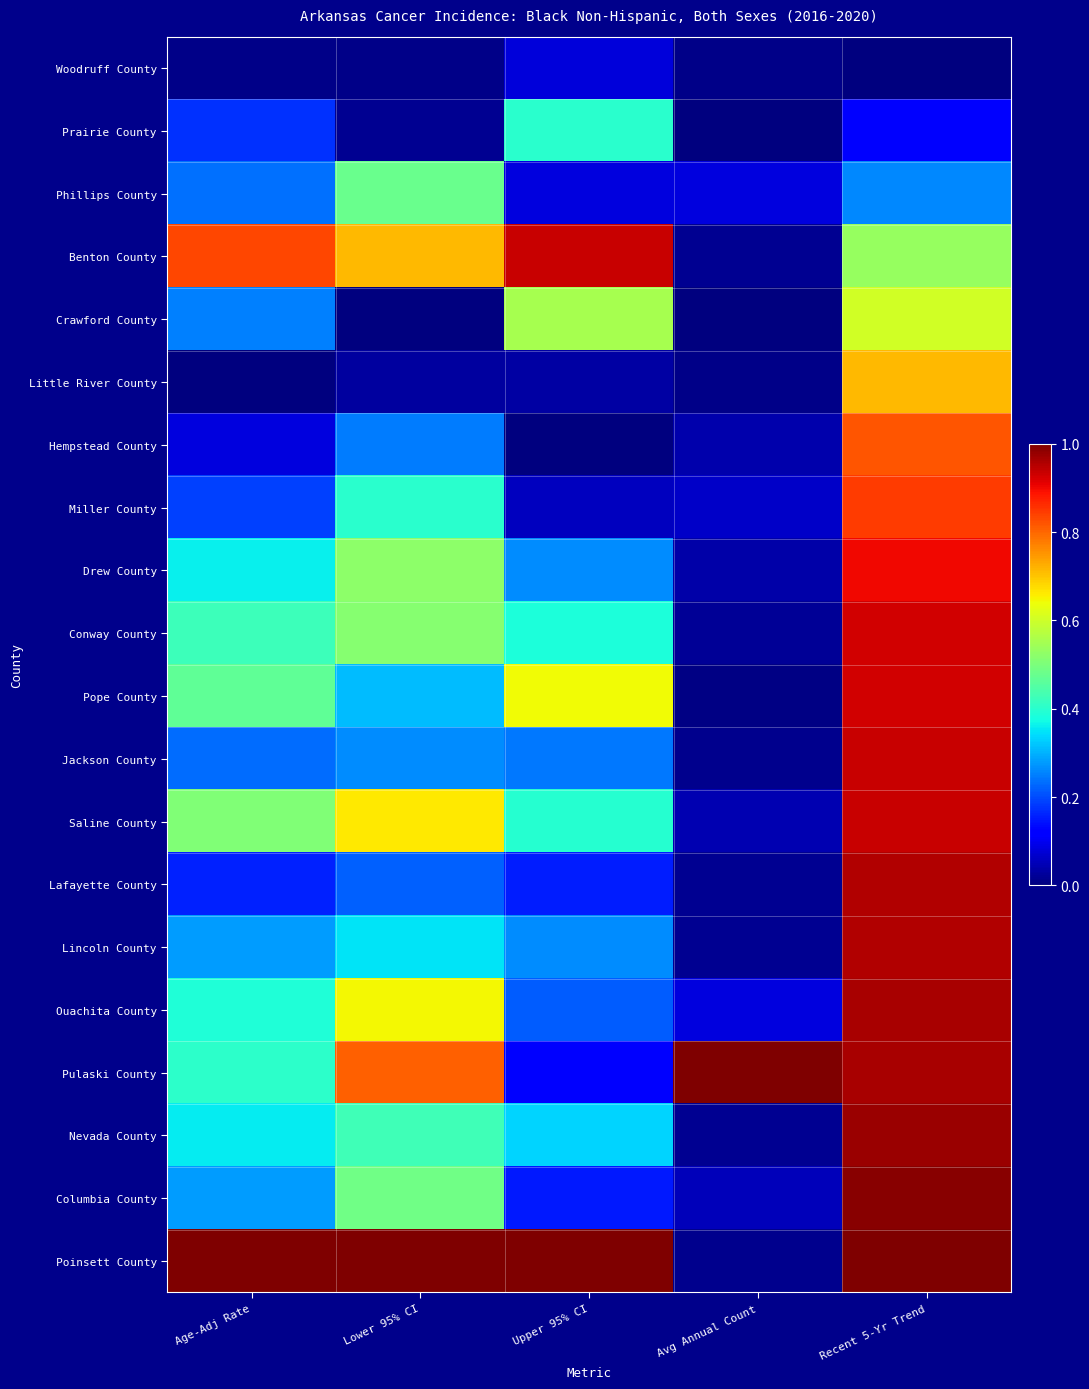

Reading right to left, extract all data points from this chart.

Woodruff County: Recent 5-Yr Trend=0.0	Avg Annual Count=0.0	Upper 95% CI=0.1	Lower 95% CI=0.0	Age-Adj Rate=0.0
Prairie County: Recent 5-Yr Trend=0.1	Avg Annual Count=0.0	Upper 95% CI=0.4	Lower 95% CI=0.0	Age-Adj Rate=0.2
Phillips County: Recent 5-Yr Trend=0.3	Avg Annual Count=0.1	Upper 95% CI=0.1	Lower 95% CI=0.5	Age-Adj Rate=0.2
Benton County: Recent 5-Yr Trend=0.5	Avg Annual Count=0.0	Upper 95% CI=0.9	Lower 95% CI=0.7	Age-Adj Rate=0.8
Crawford County: Recent 5-Yr Trend=0.6	Avg Annual Count=0.0	Upper 95% CI=0.6	Lower 95% CI=0.0	Age-Adj Rate=0.3
Little River County: Recent 5-Yr Trend=0.7	Avg Annual Count=0.0	Upper 95% CI=0.0	Lower 95% CI=0.0	Age-Adj Rate=0.0
Hempstead County: Recent 5-Yr Trend=0.8	Avg Annual Count=0.0	Upper 95% CI=0.0	Lower 95% CI=0.2	Age-Adj Rate=0.1
Miller County: Recent 5-Yr Trend=0.8	Avg Annual Count=0.1	Upper 95% CI=0.1	Lower 95% CI=0.4	Age-Adj Rate=0.2
Drew County: Recent 5-Yr Trend=0.9	Avg Annual Count=0.0	Upper 95% CI=0.3	Lower 95% CI=0.5	Age-Adj Rate=0.4
Conway County: Recent 5-Yr Trend=0.9	Avg Annual Count=0.0	Upper 95% CI=0.4	Lower 95% CI=0.5	Age-Adj Rate=0.4
Pope County: Recent 5-Yr Trend=0.9	Avg Annual Count=0.0	Upper 95% CI=0.6	Lower 95% CI=0.3	Age-Adj Rate=0.5
Jackson County: Recent 5-Yr Trend=0.9	Avg Annual Count=0.0	Upper 95% CI=0.2	Lower 95% CI=0.3	Age-Adj Rate=0.2
Saline County: Recent 5-Yr Trend=0.9	Avg Annual Count=0.0	Upper 95% CI=0.4	Lower 95% CI=0.7	Age-Adj Rate=0.5
Lafayette County: Recent 5-Yr Trend=1.0	Avg Annual Count=0.0	Upper 95% CI=0.2	Lower 95% CI=0.2	Age-Adj Rate=0.2
Lincoln County: Recent 5-Yr Trend=1.0	Avg Annual Count=0.0	Upper 95% CI=0.3	Lower 95% CI=0.3	Age-Adj Rate=0.3
Ouachita County: Recent 5-Yr Trend=1.0	Avg Annual Count=0.1	Upper 95% CI=0.2	Lower 95% CI=0.6	Age-Adj Rate=0.4
Pulaski County: Recent 5-Yr Trend=1.0	Avg Annual Count=1.0	Upper 95% CI=0.1	Lower 95% CI=0.8	Age-Adj Rate=0.4
Nevada County: Recent 5-Yr Trend=1.0	Avg Annual Count=0.0	Upper 95% CI=0.3	Lower 95% CI=0.4	Age-Adj Rate=0.4
Columbia County: Recent 5-Yr Trend=1.0	Avg Annual Count=0.1	Upper 95% CI=0.2	Lower 95% CI=0.5	Age-Adj Rate=0.3
Poinsett County: Recent 5-Yr Trend=1.0	Avg Annual Count=0.0	Upper 95% CI=1.0	Lower 95% CI=1.0	Age-Adj Rate=1.0